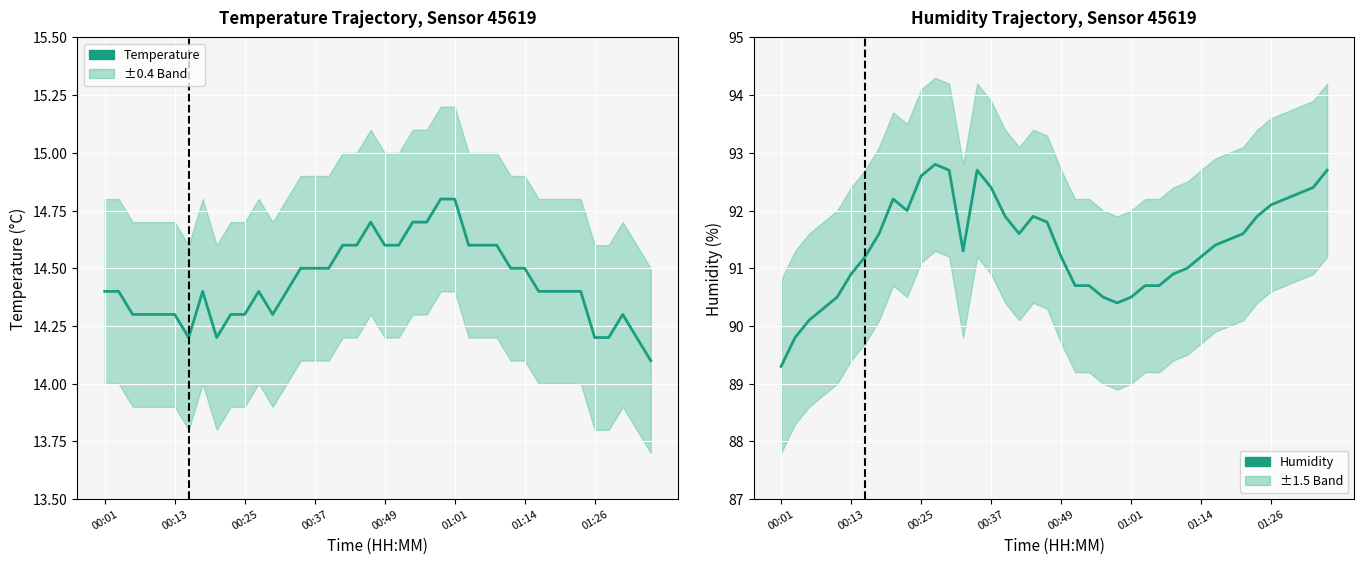

How many lines are shown in the chart?

2